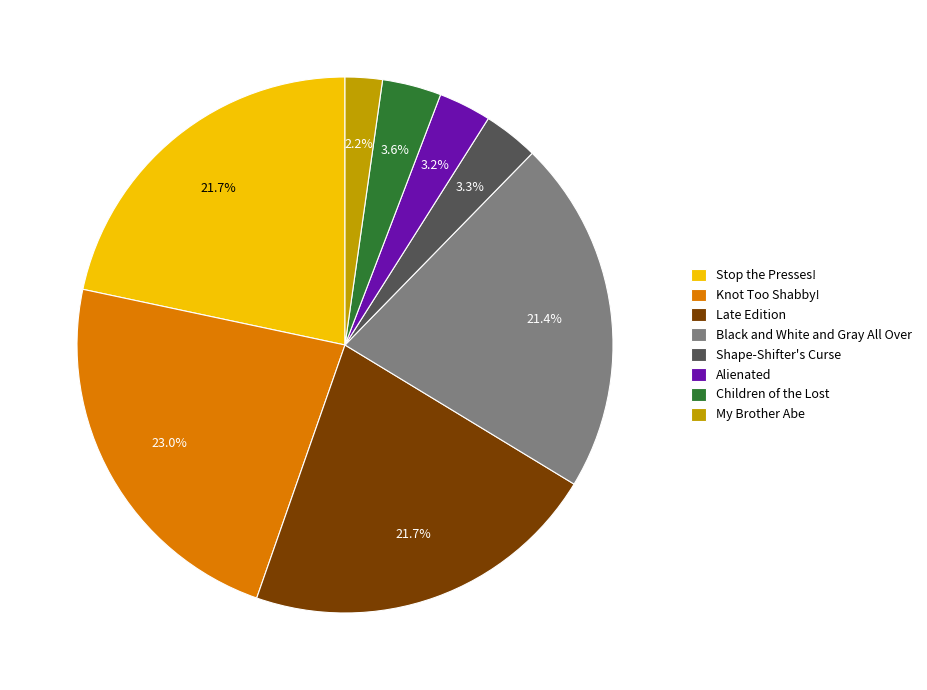

Which slice is the largest?

Knot Too Shabby!